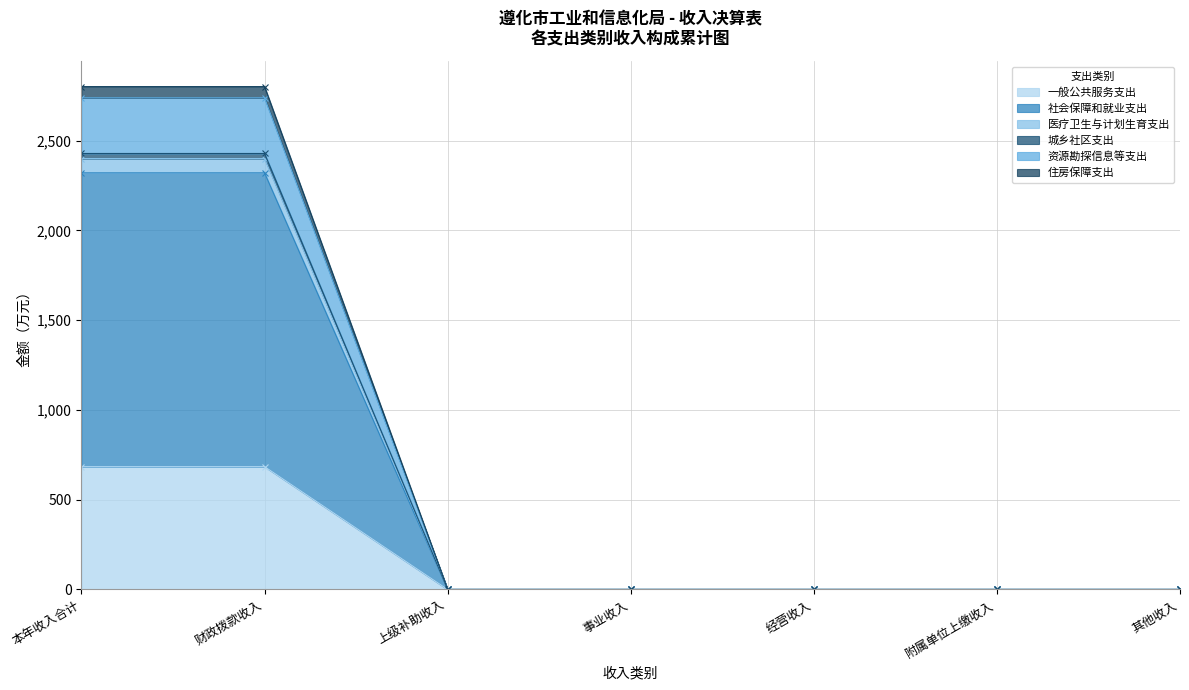

What position from the left is 附属单位上缴收入?

6